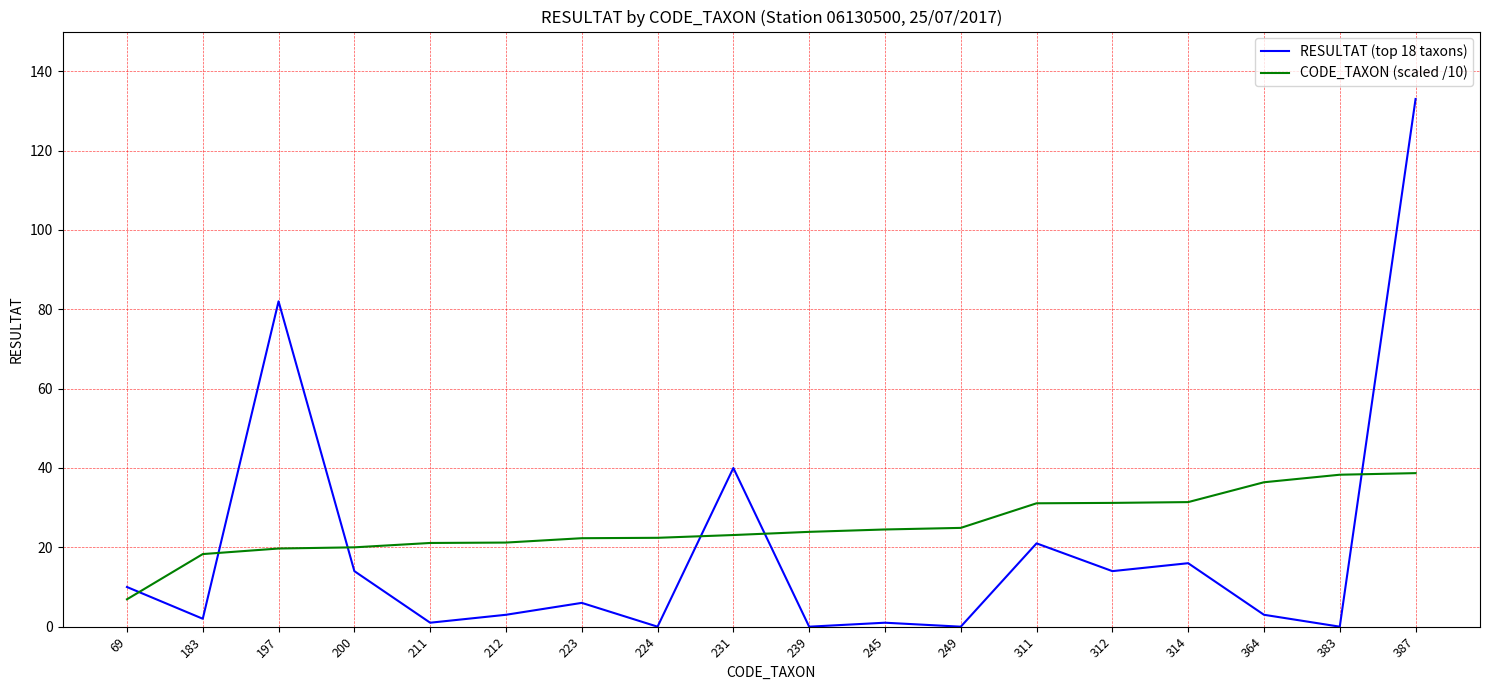

What is the average value of the RESULTAT (top 18 taxons) series?

19.2